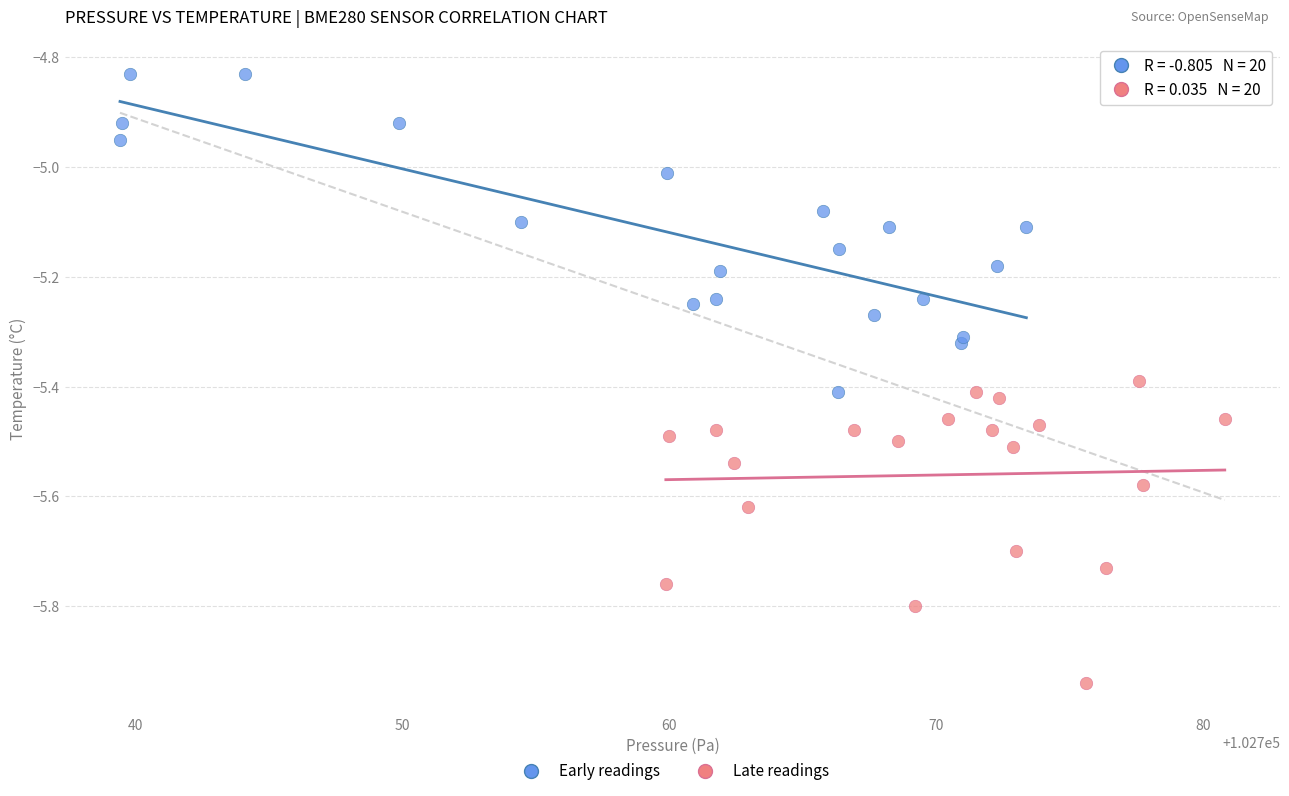

Which series contains the lowest Y value?

Late readings